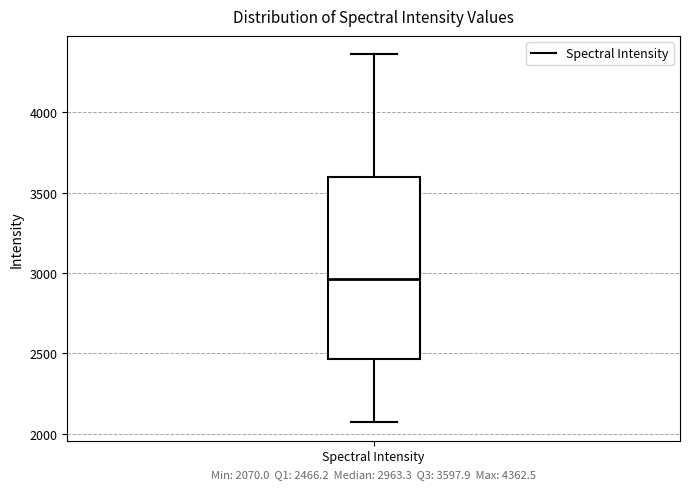

Read this box plot against the y-axis: the position of the median line, the range covered by the box, and the ends of both whiskers. The values are not printed on the chart, so give them approximately, as read against the axis.

median 2950, box 2450 to 3600, whiskers 2050 to 4350